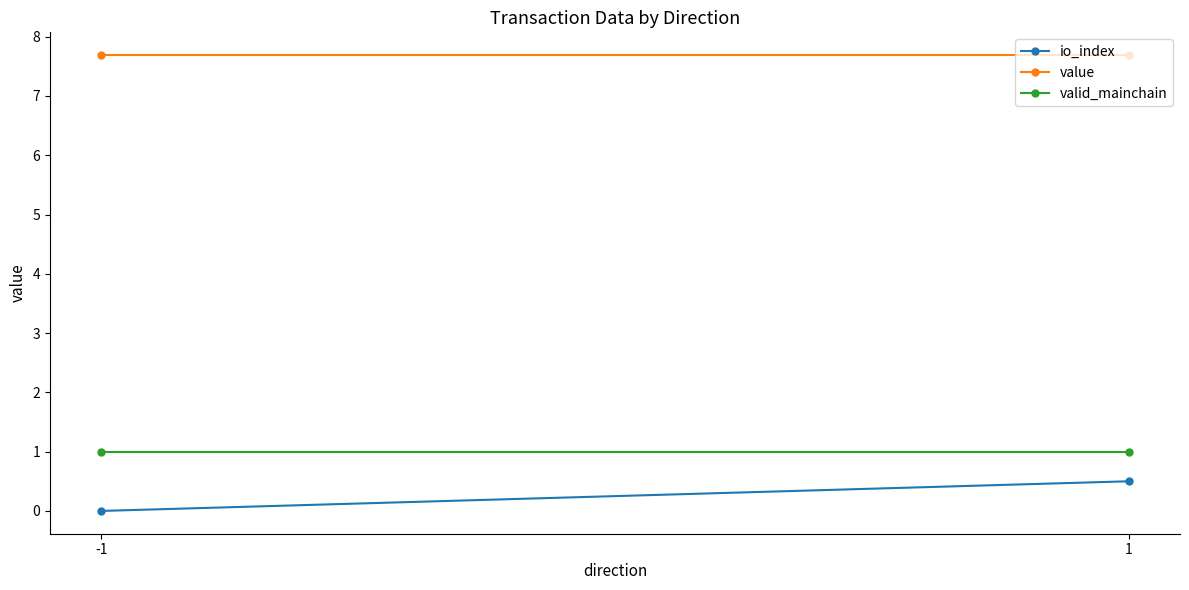

At how many categories does at least one series exceed 2?

2